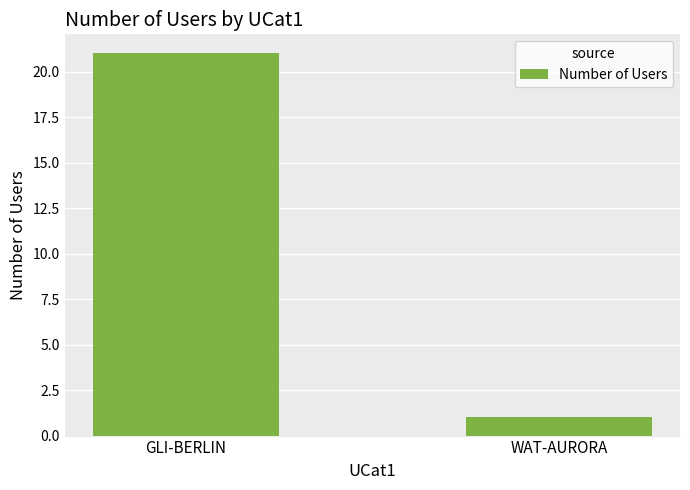

What is the change in value from GLI-BERLIN to WAT-AURORA?

-20